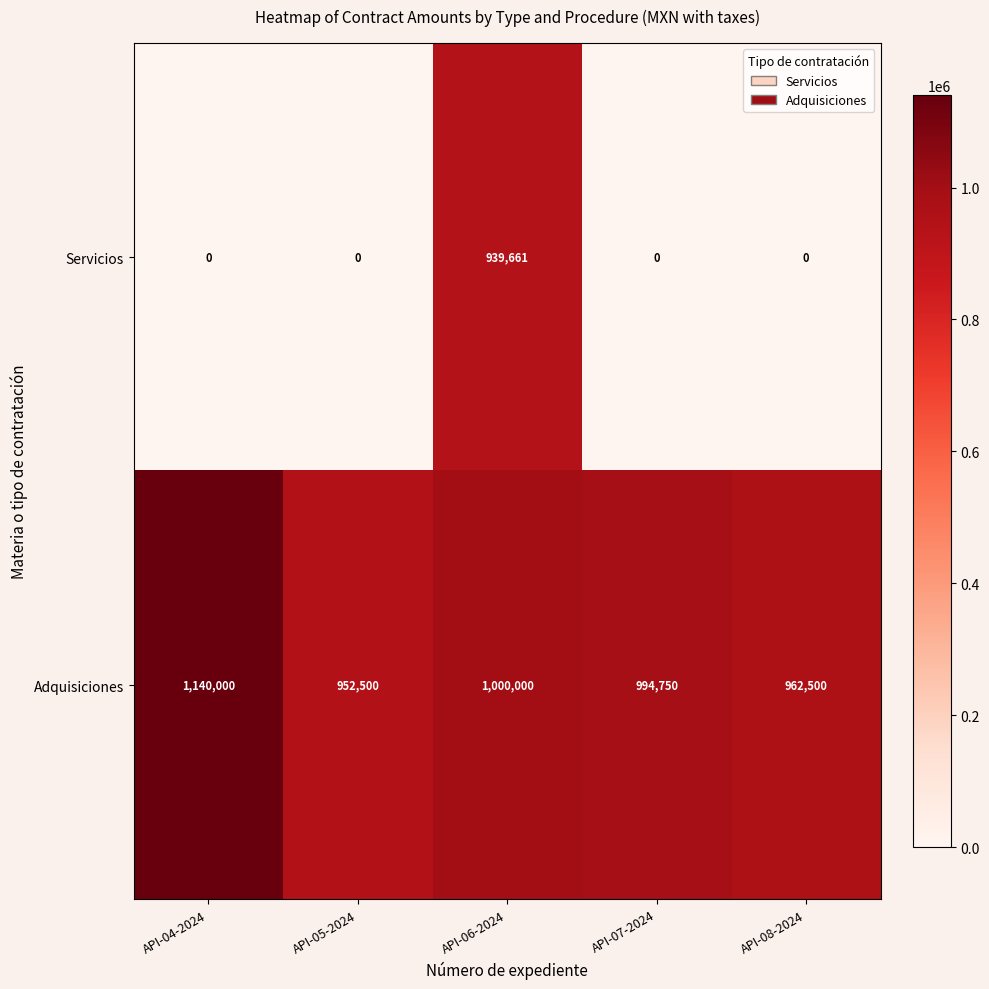

How many series are shown in this chart?

2